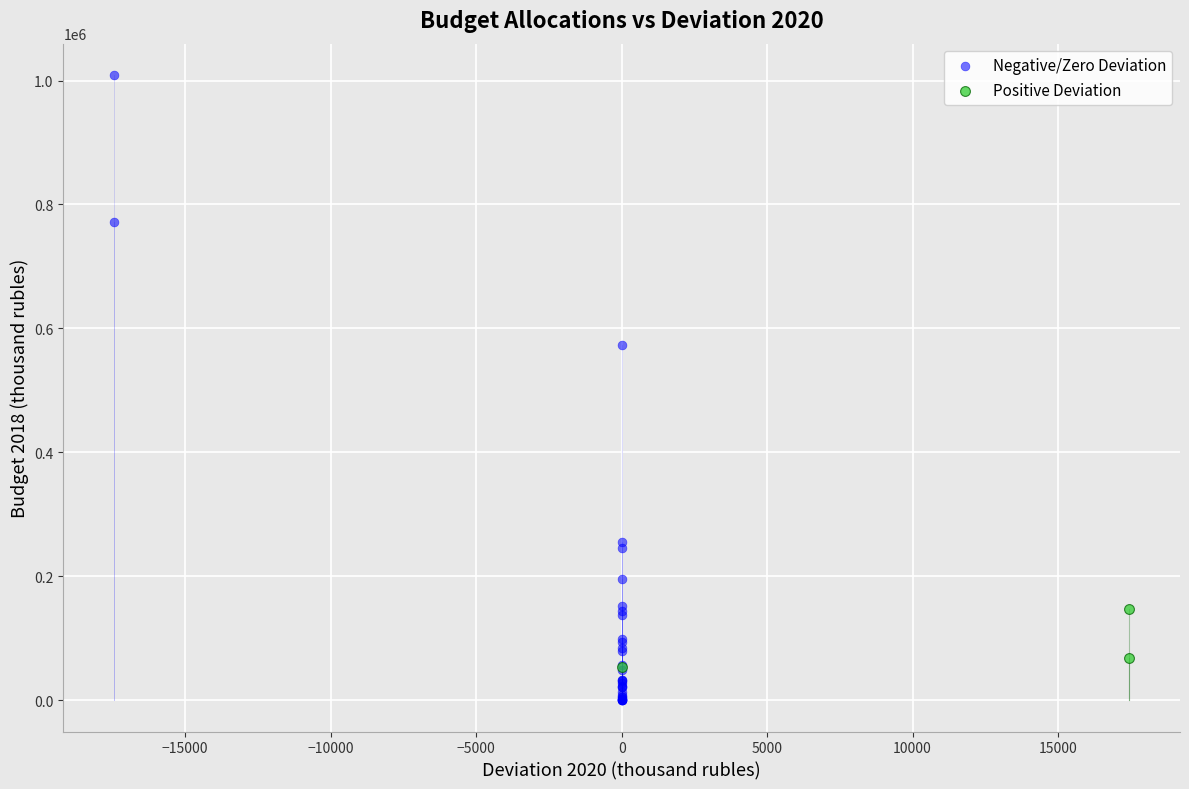

What are all the series names shown in the legend?

Negative/Zero Deviation, Positive Deviation